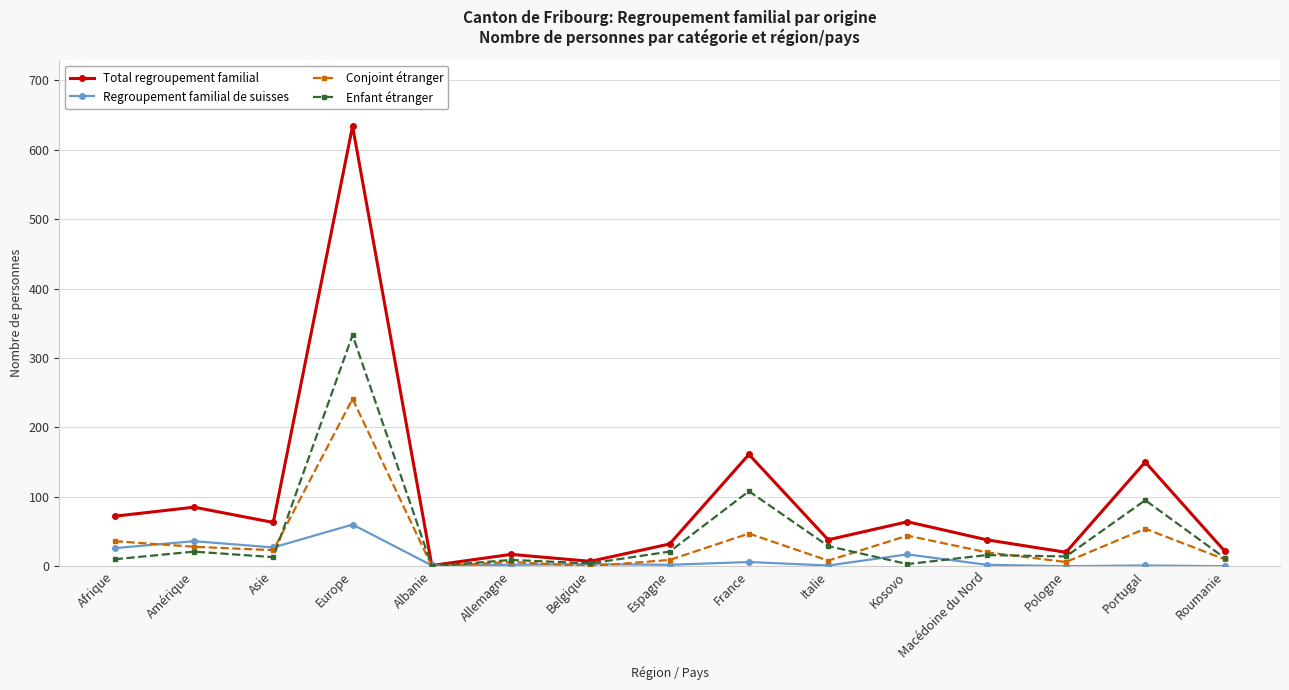

Does the chart display data point markers on the line(s)?

Yes